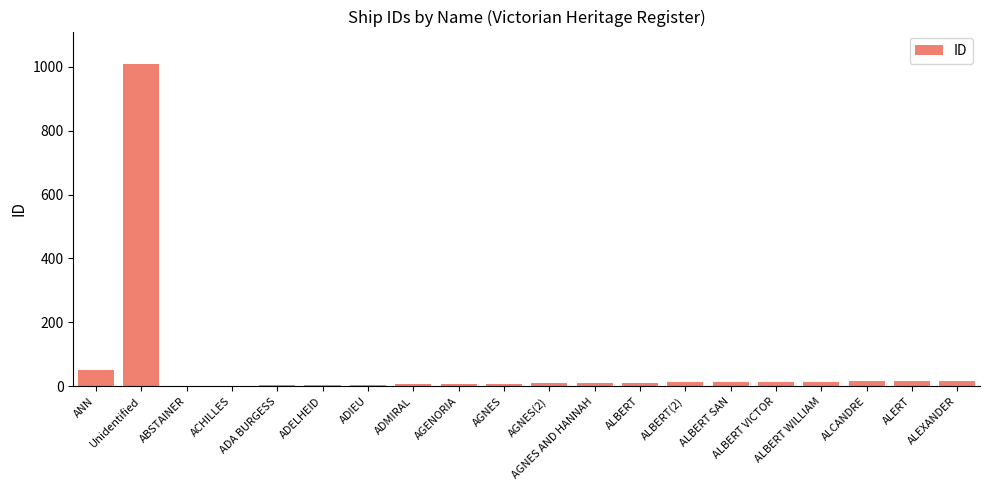

What is the greatest value displayed?

1009